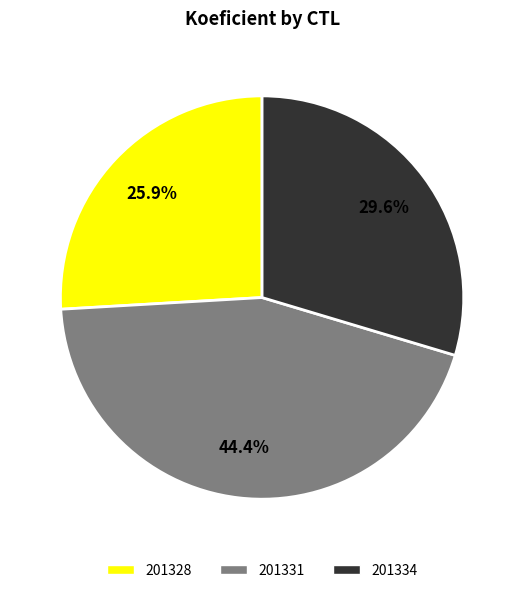

What is the smallest slice in the pie chart?

201328